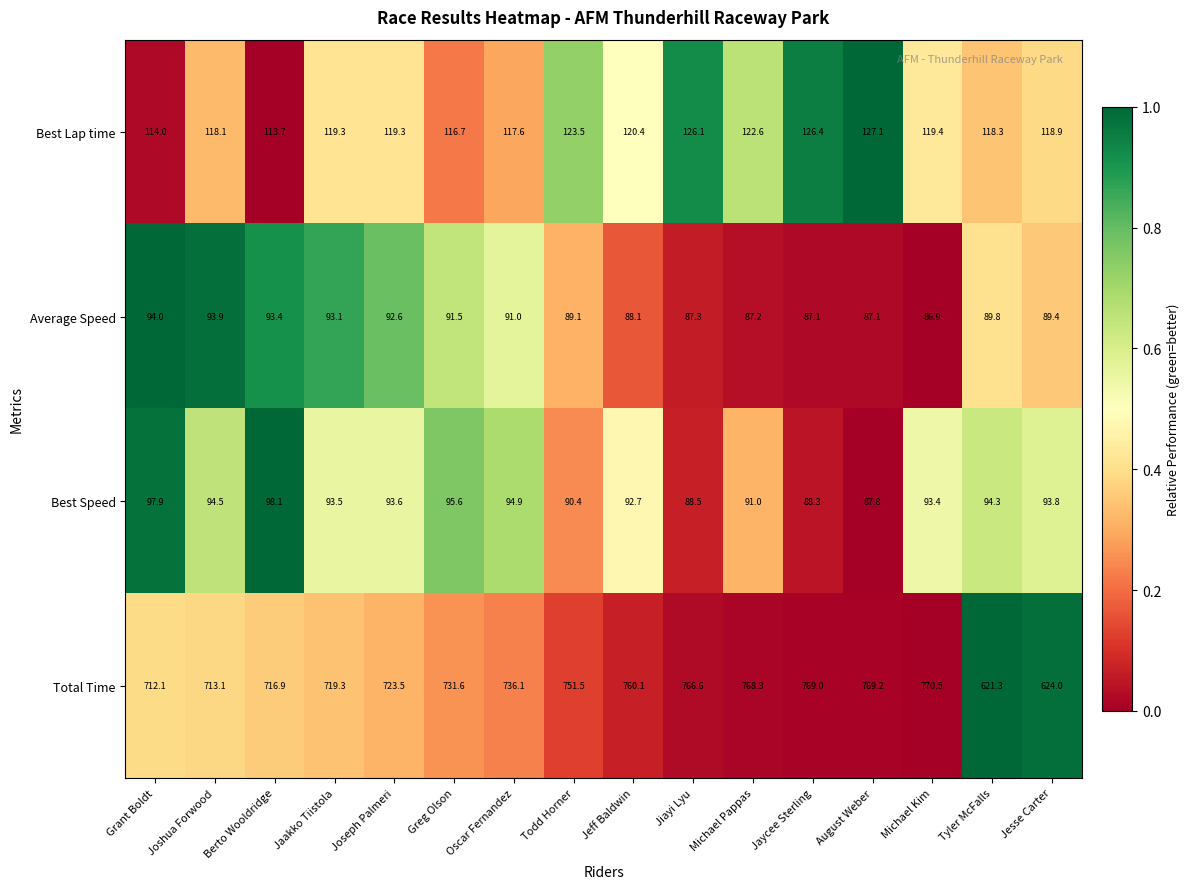

What is the spread (max minus min) of values at Berto Wooldridge?

623.5